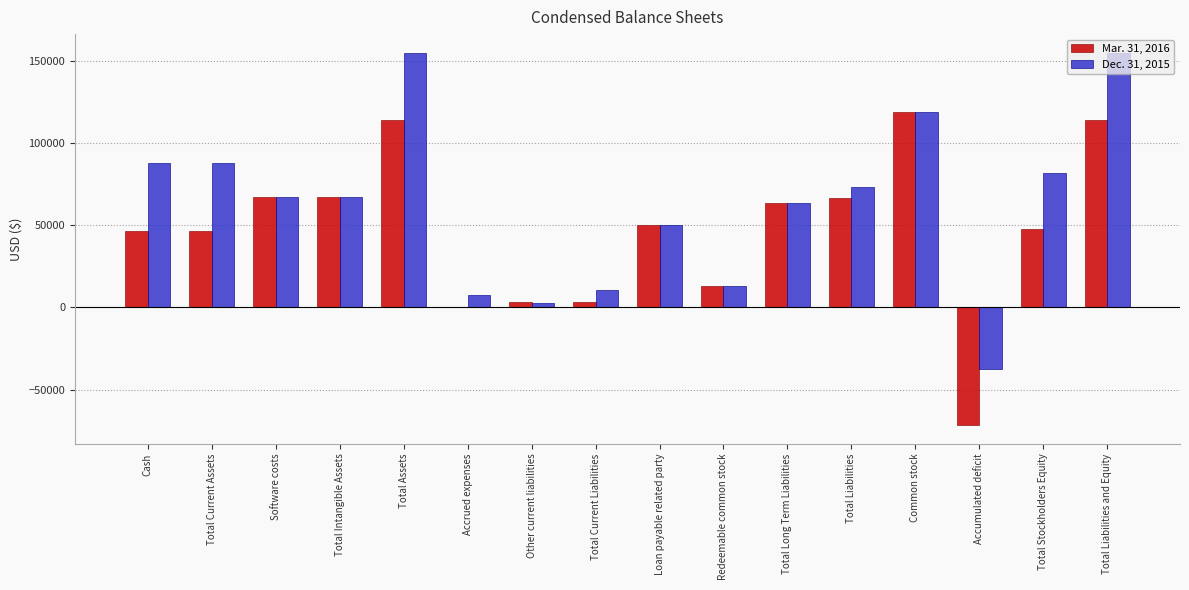

Count the number of data series in this chart.

2